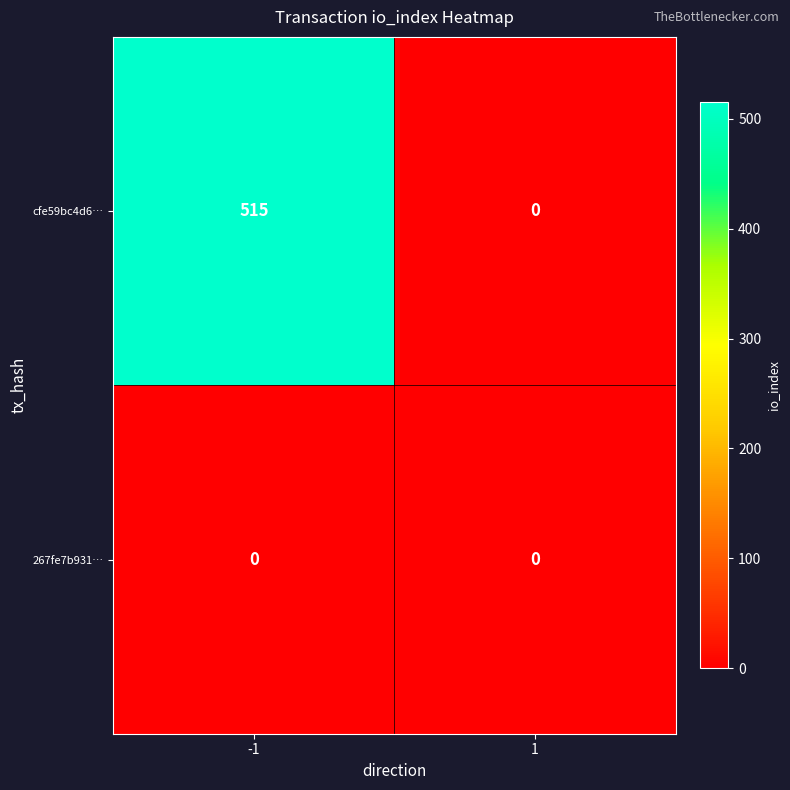

The 267fe7b931… series shows 0 at 1. True or false?

True